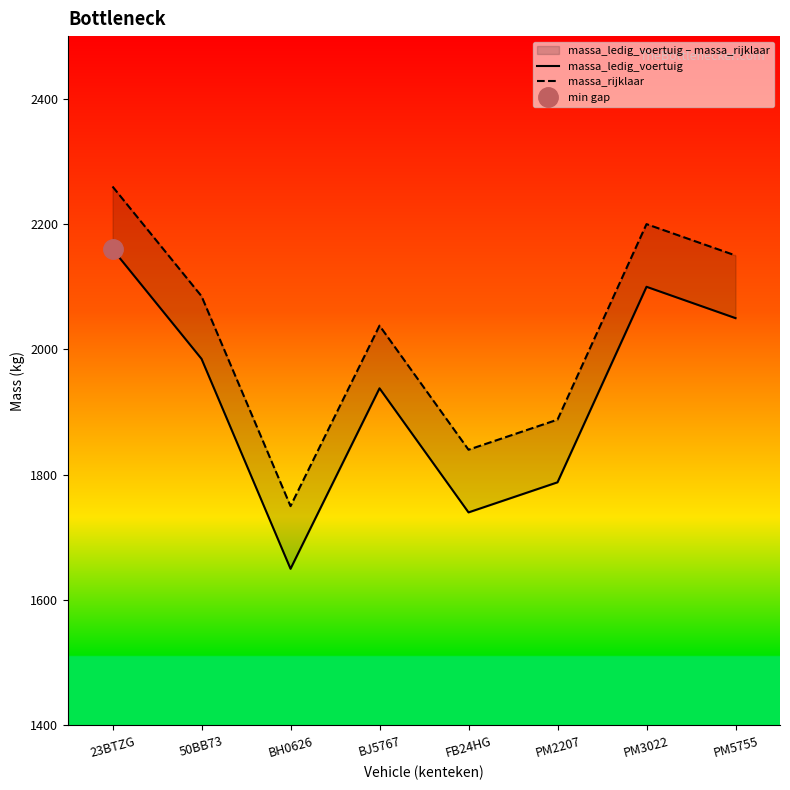

At which category does massa_rijklaar reach its first local peak?

BJ5767